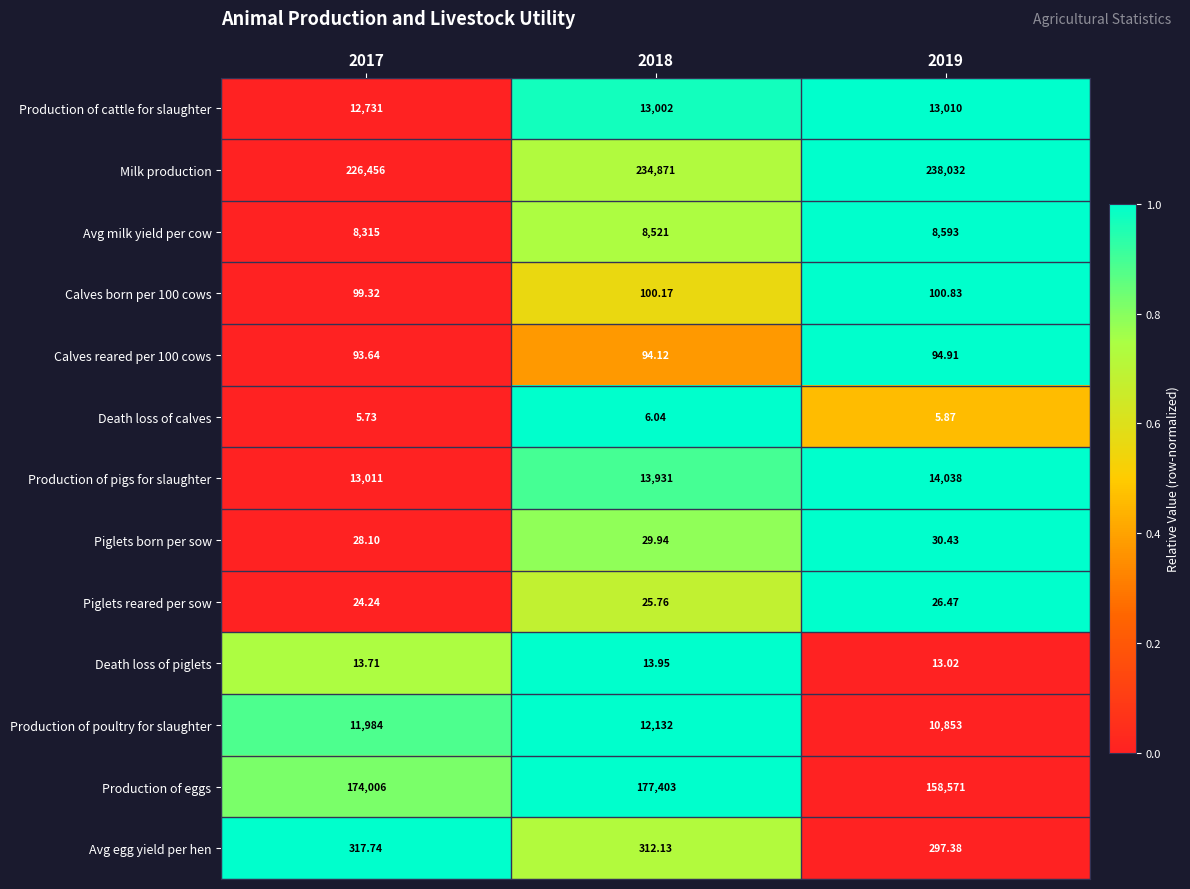

Which series has the widest spread of values?

Production of eggs